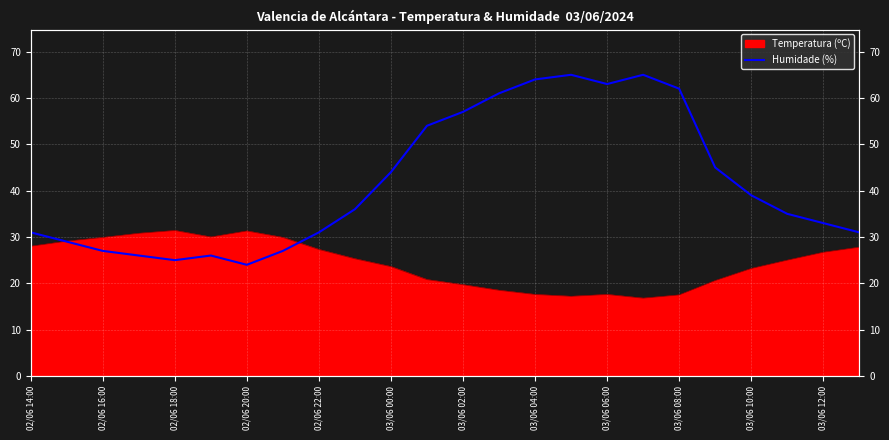

What is the value of the 11th point from the left?

44